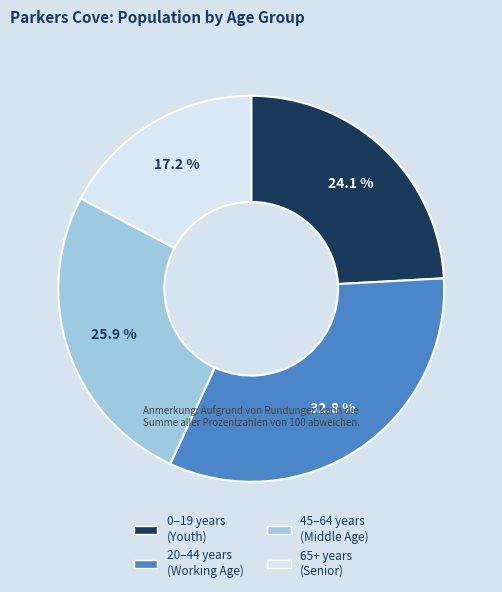

How many slices are in this pie chart?

4